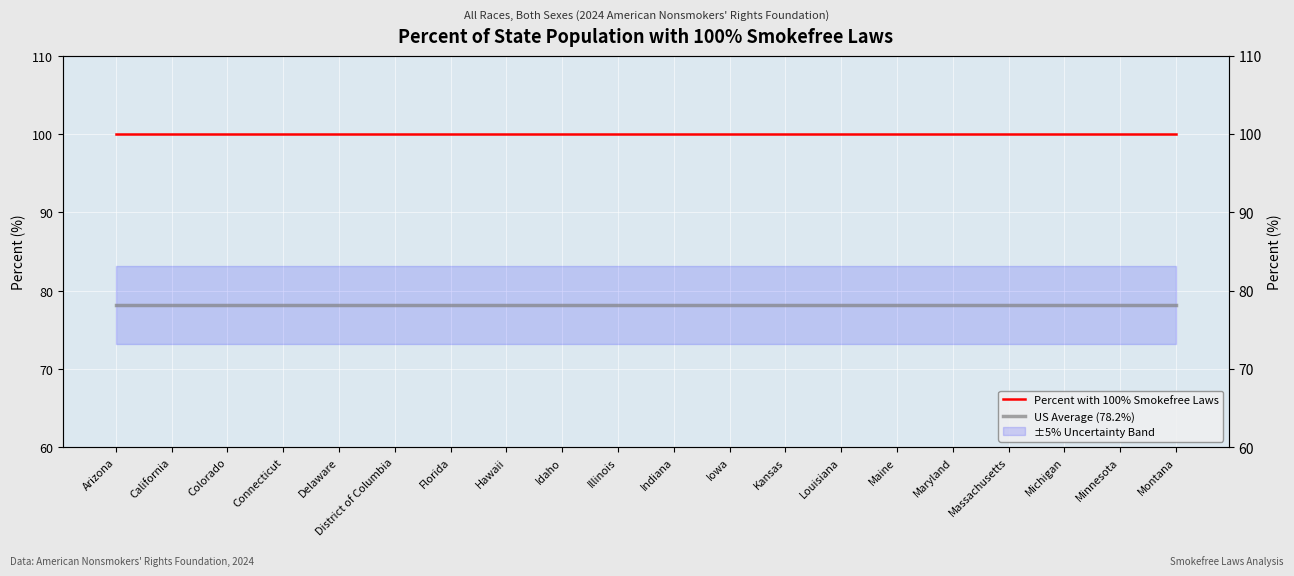

What is the value of the US Average (78.2%) point at the 1st from the left?

78.2